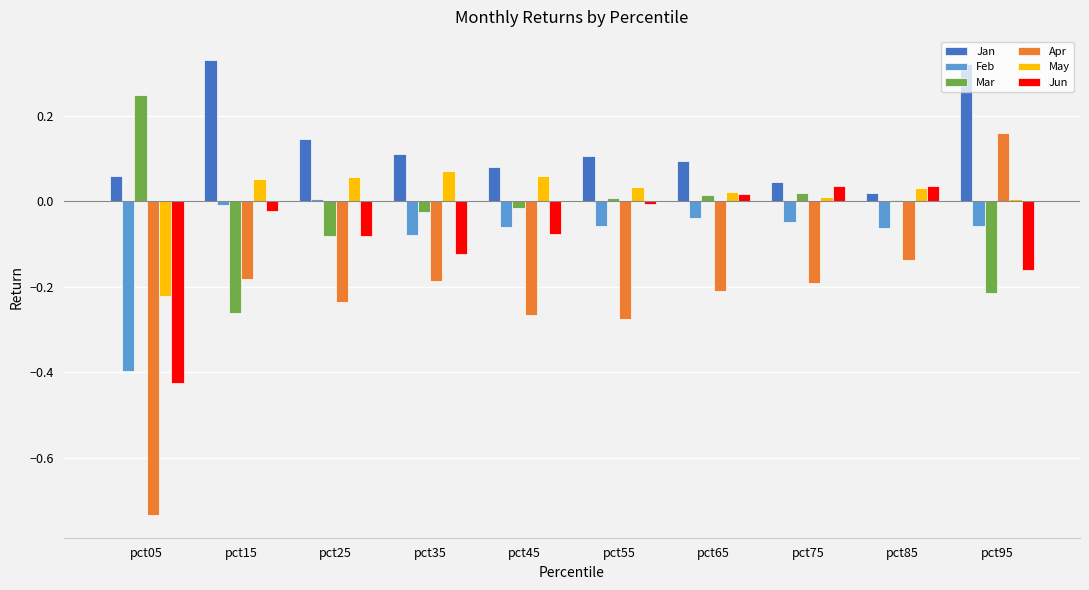

Between pct45 and pct95, which series saw the biggest shift?

Apr